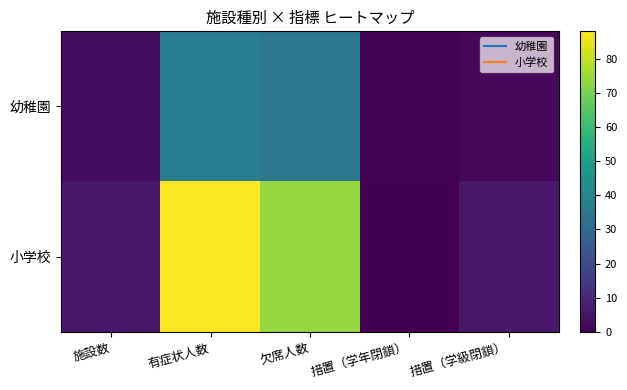

Rank the series at 措置（学年閉鎖） from lowest to highest value.

小学校, 幼稚園